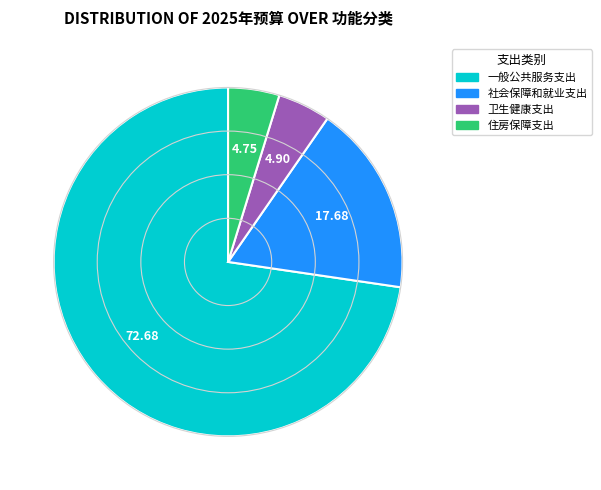

Is it true that 社会保障和就业支出 is 27% of the pie?

False